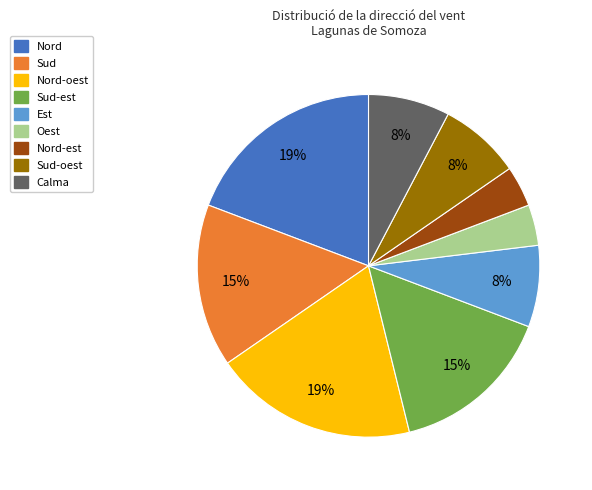

Does any single category account for the majority?

No